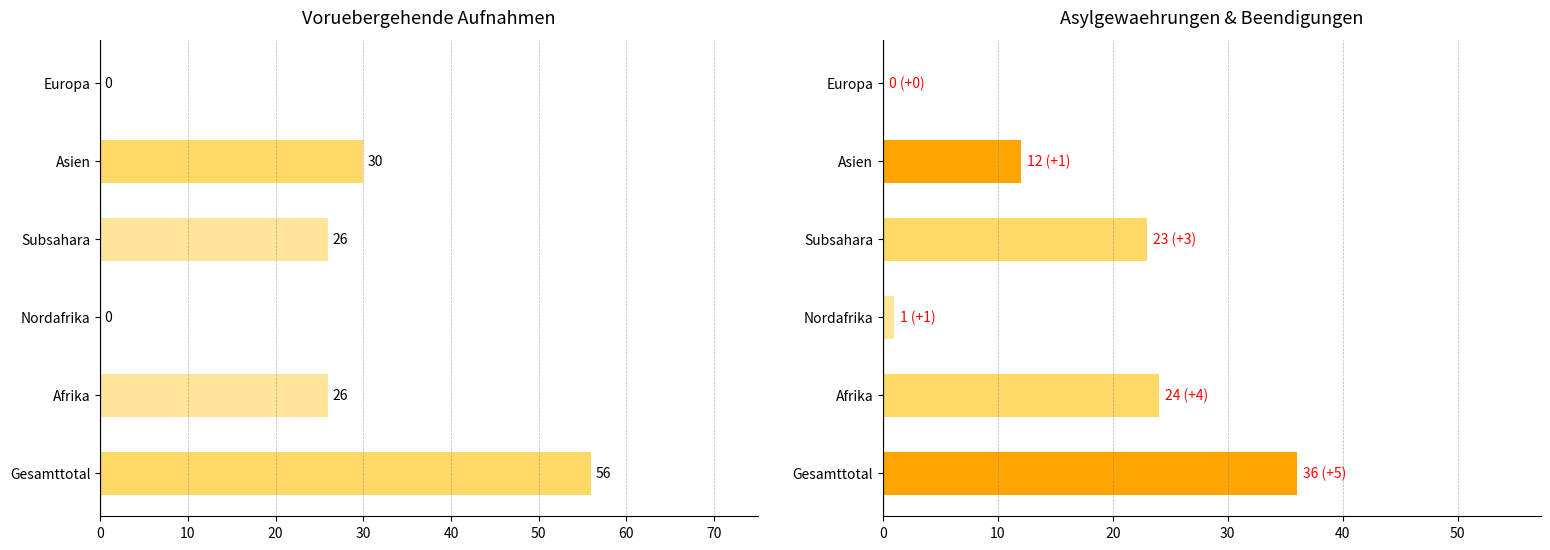

How many data points in Vorläufige Aufnahmen are above 26?

2